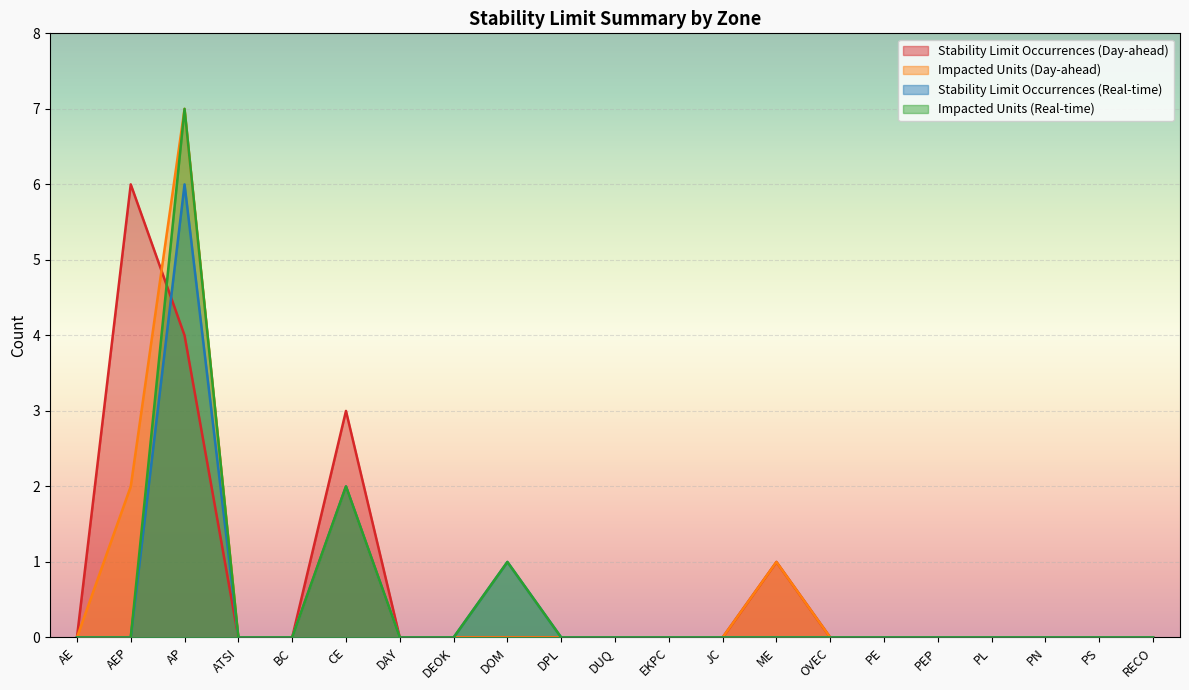

Where do Stability Limit Occurrences (Real-time) and Stability Limit Occurrences (Day-ahead) first cross each other?

AEP and AP